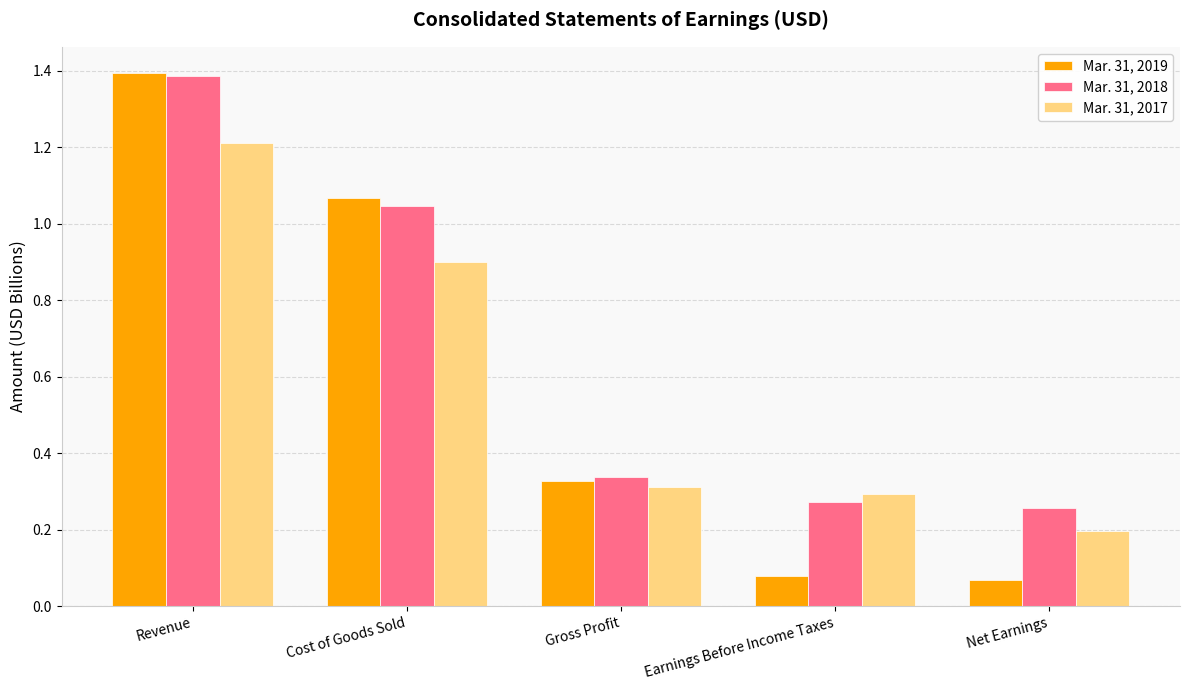

At Earnings Before Income Taxes, list the series in order from smallest to largest.

Mar. 31, 2019, Mar. 31, 2018, Mar. 31, 2017